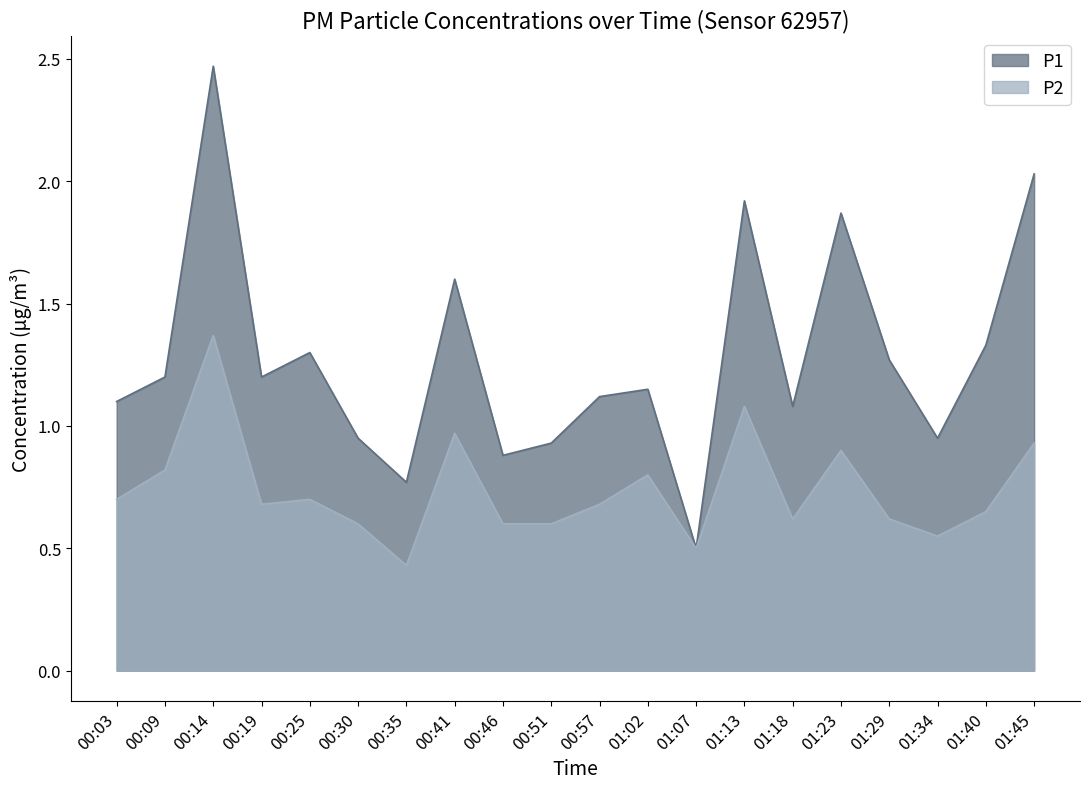

What is the sum of the P1 values at 01:13 and 00:09?

3.1